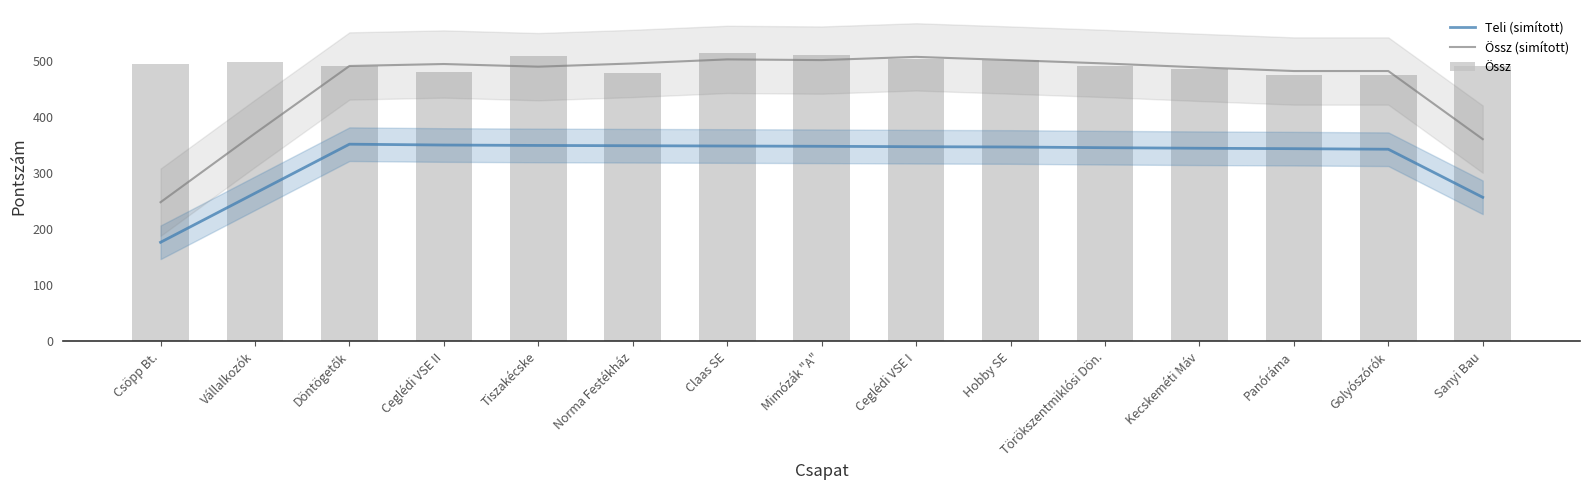

At which label does Teli (simított) first exceed 346?

Döntögetők